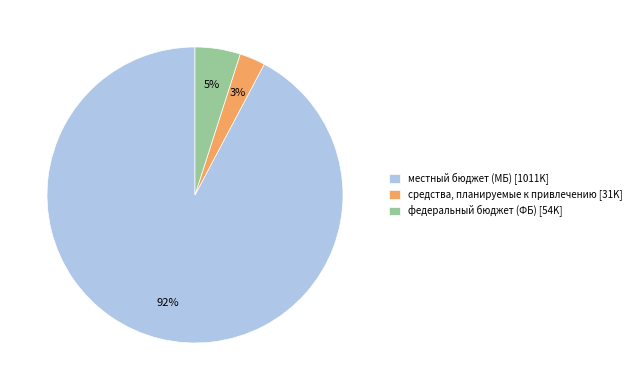

Which slice is the smallest?

средства, планируемые к привлечению [31K]